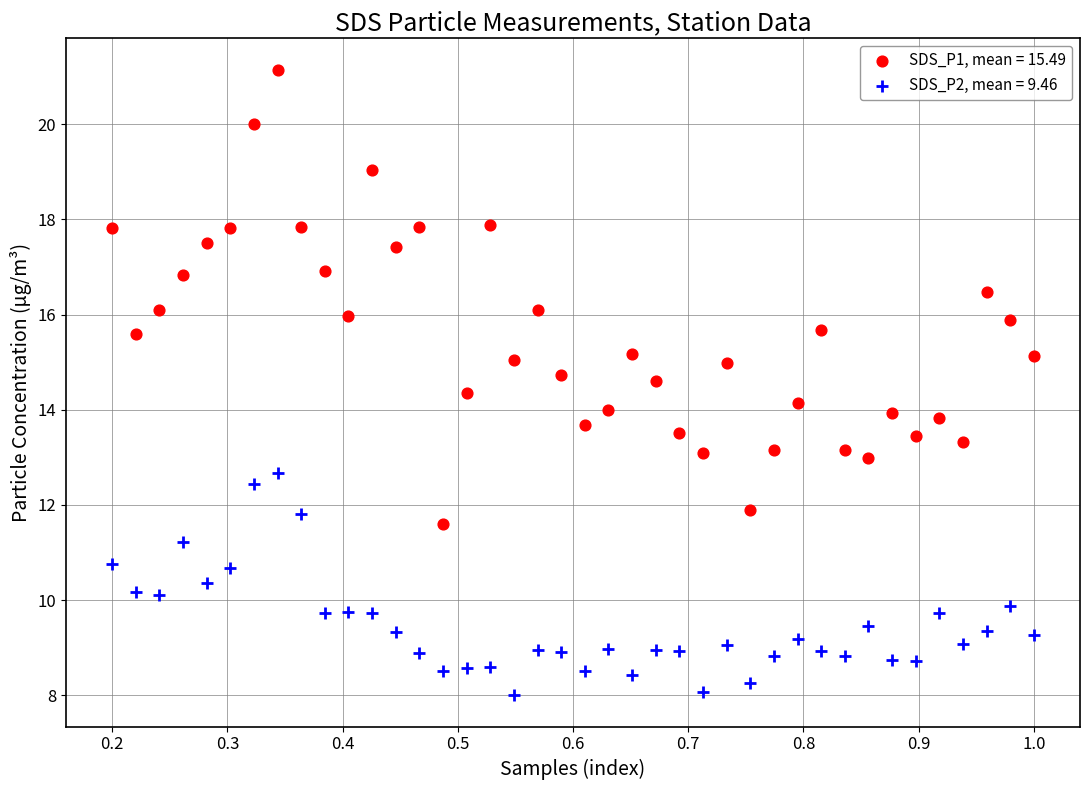

Across all data points, what is the range of X values (max minus min)?

0.8